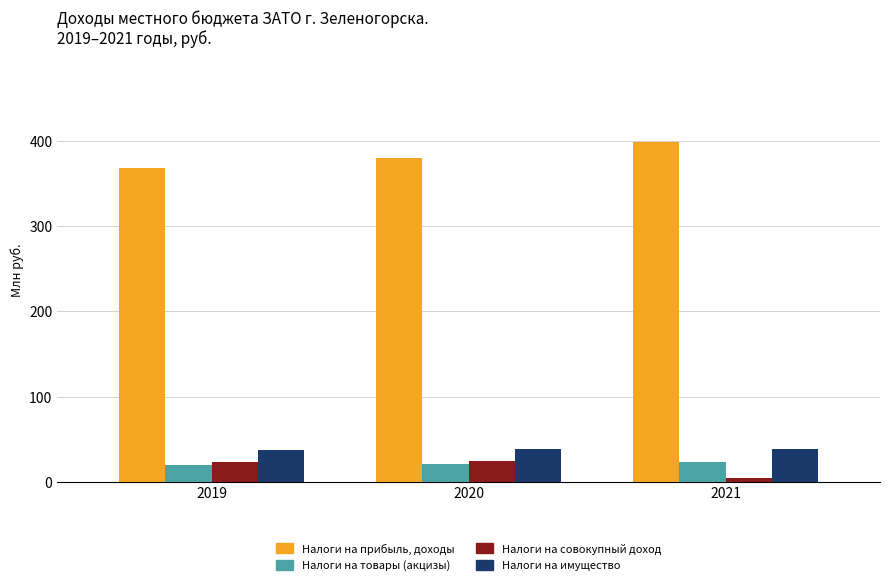

What is the highest value of the Налоги на прибыль, доходы series?

398.3